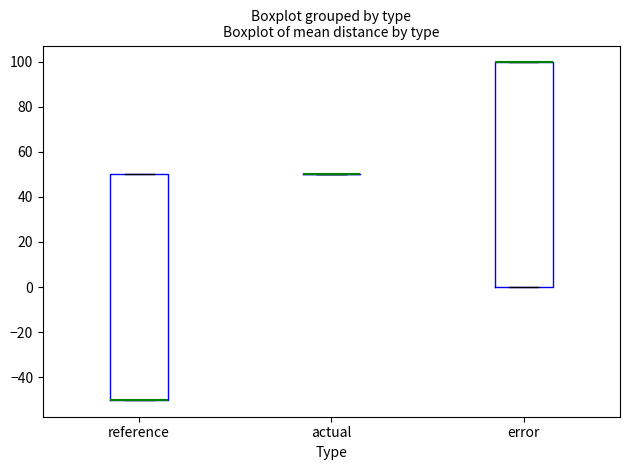

Reading left to right, read every box against the y-axis: the position of its median line, the range the box covers, and the ends of its whiskers. The values are not printed on the chart, so give them approximately, as read against the axis.

reference: median -50 (drawn on the box's lower edge), box -50 to 50, whiskers -50 to 50
actual: box collapsed to a line at 50, whiskers 50 to 50
error: median 100 (drawn on the box's upper edge), box 0 to 100, whiskers 0 to 100